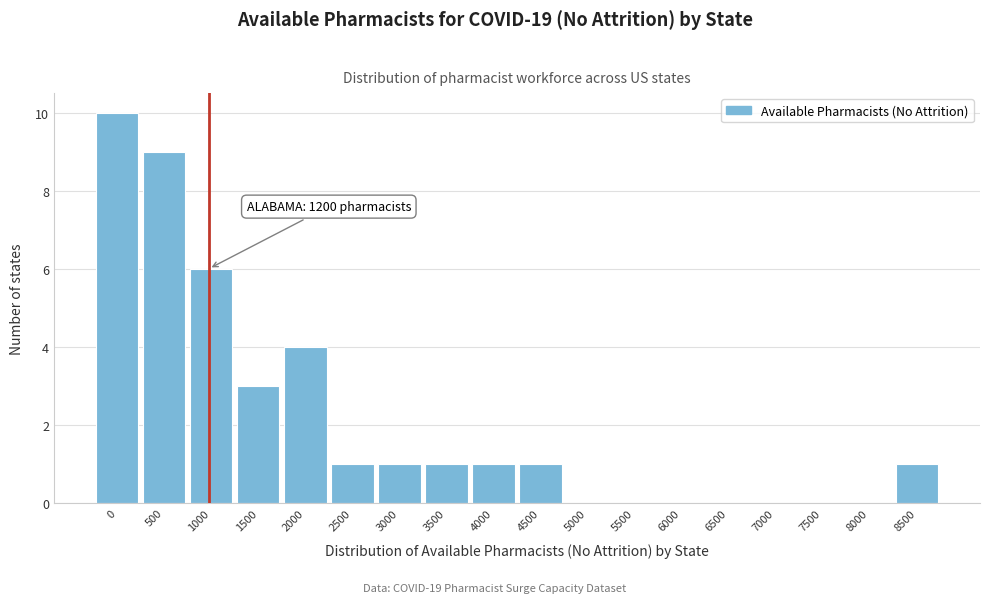

Reading right to left, extract all data points from this chart.

8500=1	8000=0	7500=0	7000=0	6500=0	6000=0	5500=0	5000=0	4500=1	4000=1	3500=1	3000=1	2500=1	2000=4	1500=3	1000=6	500=9	0=10